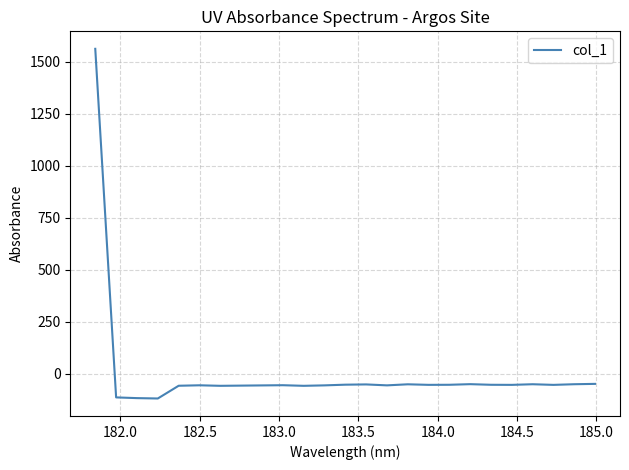

What is the greatest value displayed?

1561.1